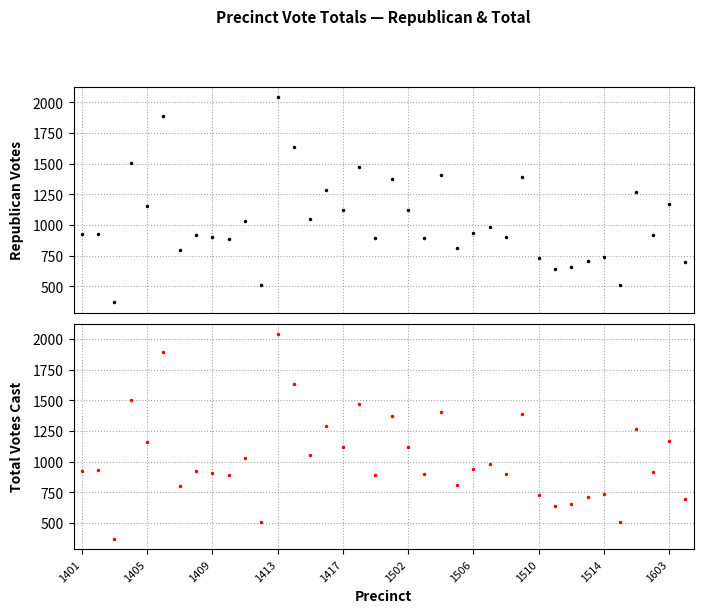

Which series changed the most between 1405 and 1603?

Republican Votes